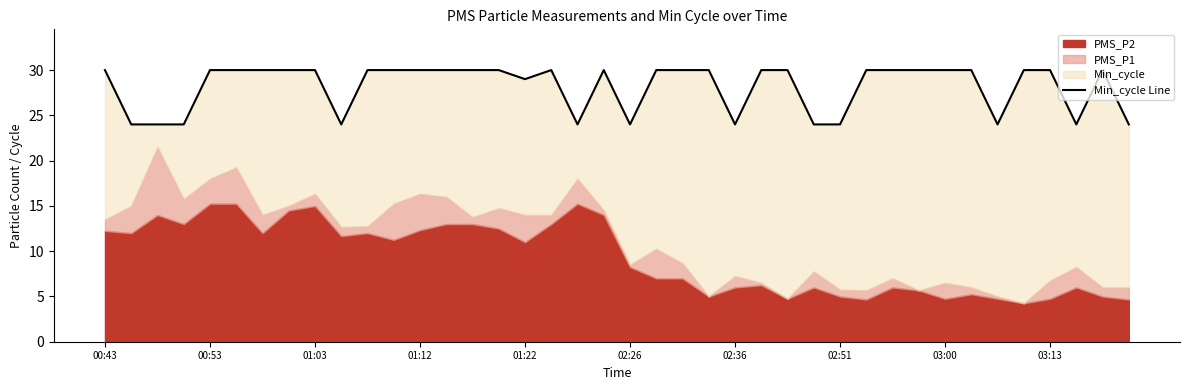

How many lines are shown in the chart?

1